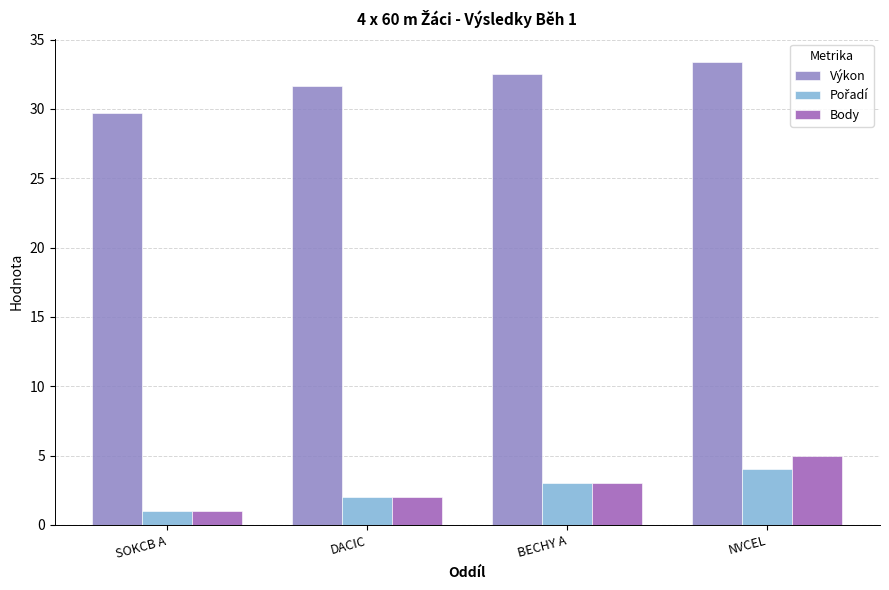

Which category has the lowest value across all series?

SOKCB A